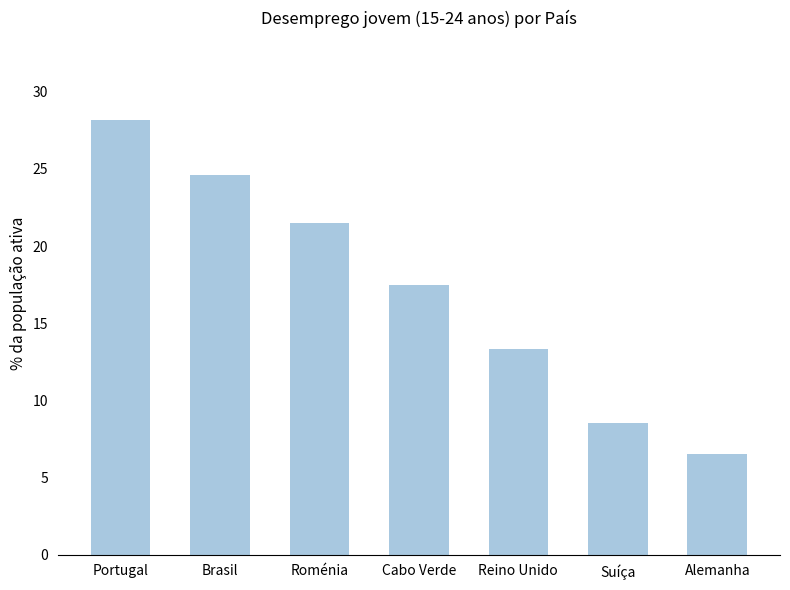

Where is the data nearest to the value 17?

Cabo Verde